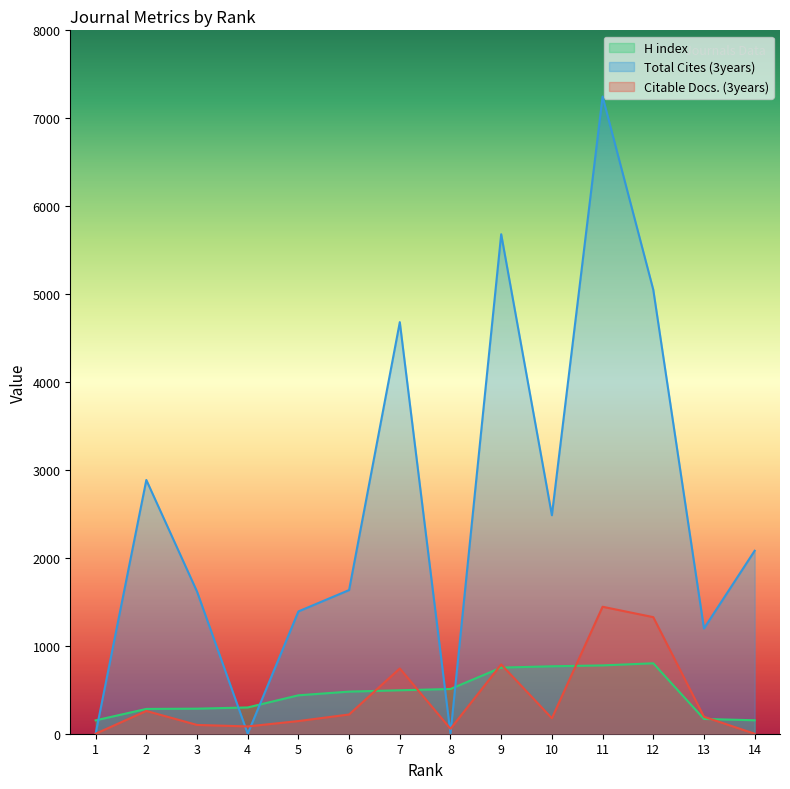

Count the number of categories in the chart.

14